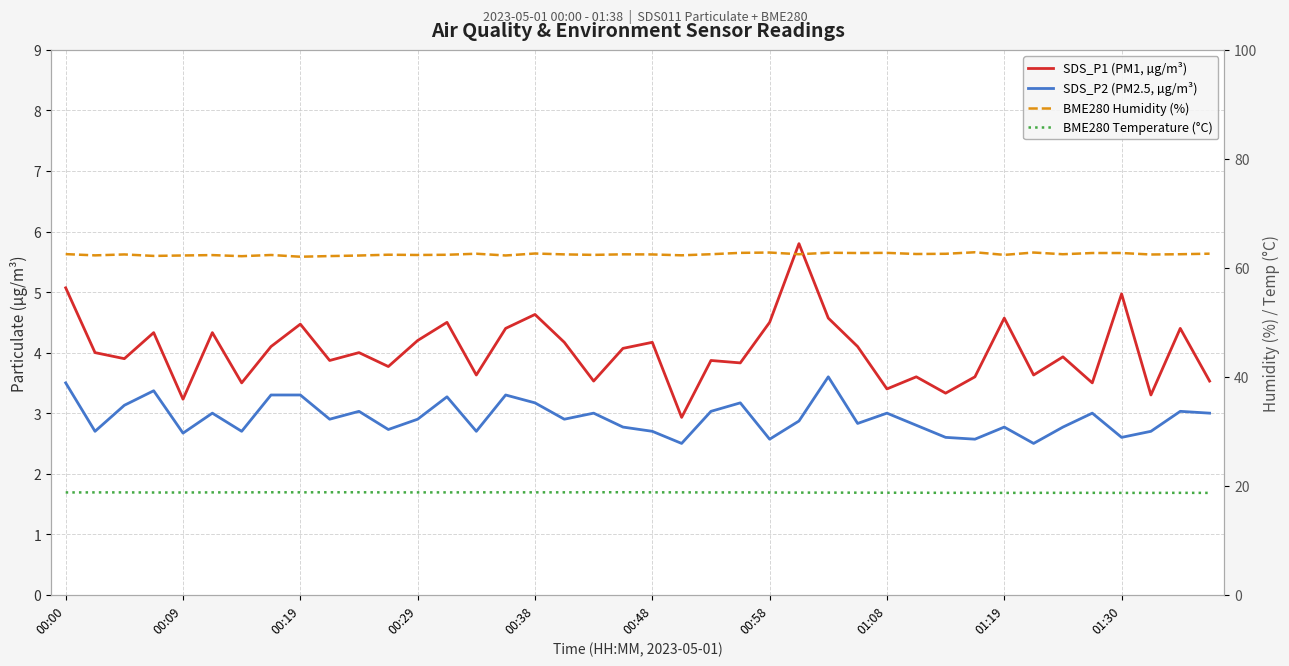

What is the difference between the SDS_P1 (PM1, µg/m³) values at 17 and 11?

0.4